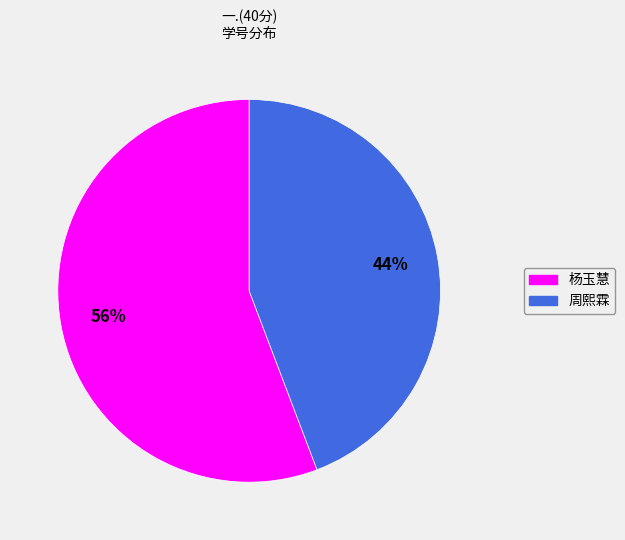

To the nearest percent, what is the difference between the largest and smallest slice percentages?

12%